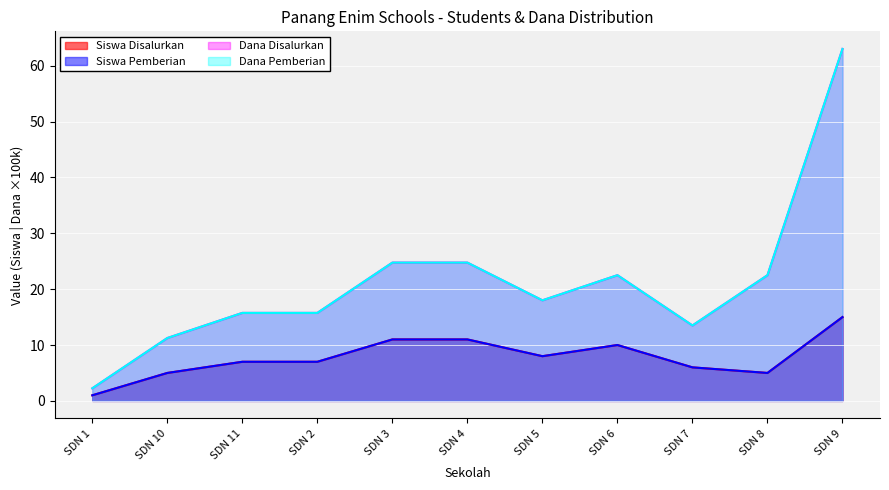

How many interior local valleys does the Dana Disalurkan series have?

2